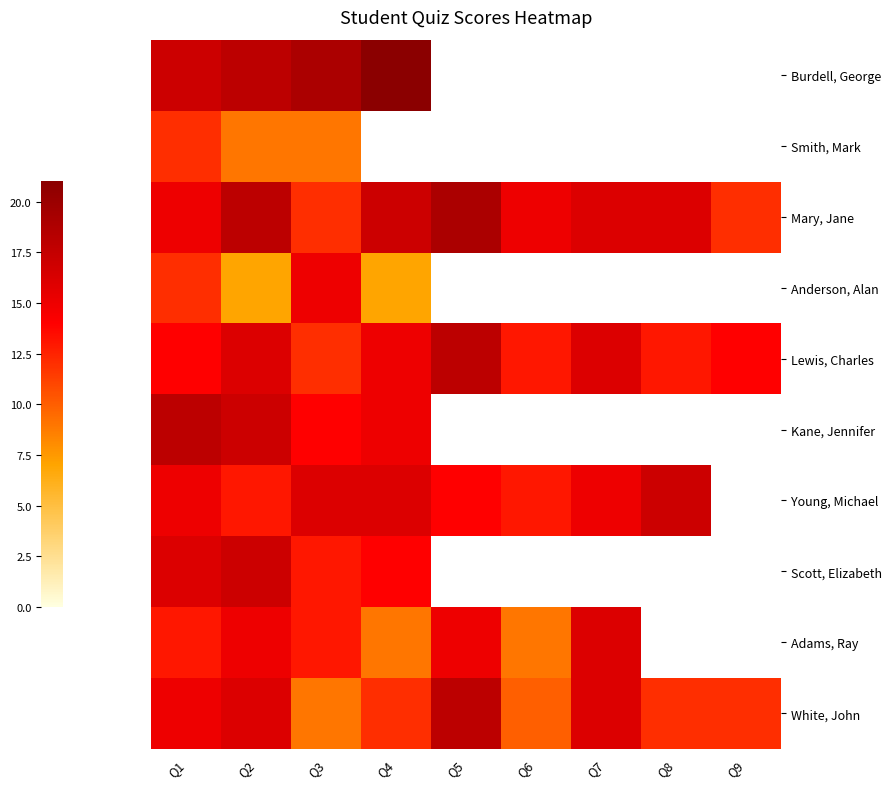

Which category has the lowest value across all series?

Q2